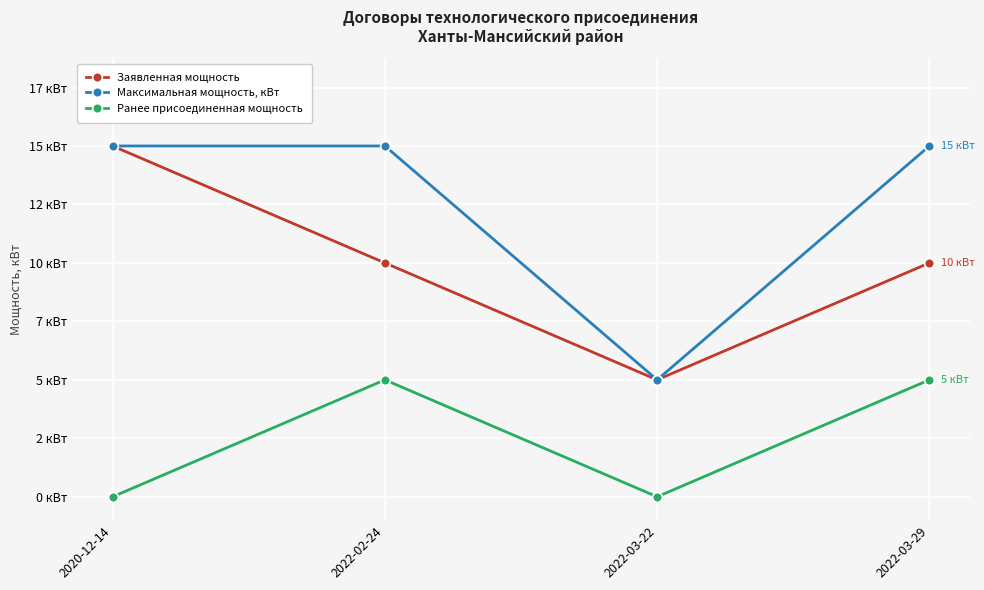

What are all the series names shown in the legend?

Заявленная мощность, Максимальная мощность, кВт, Ранее присоединенная мощность